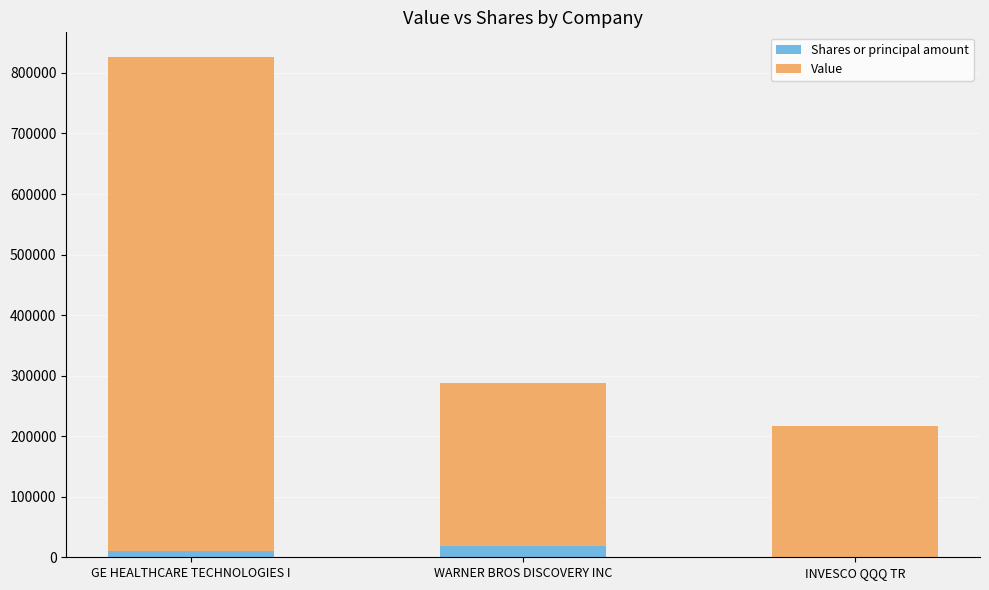

The Shares or principal amount series shows 17880 at WARNER BROS DISCOVERY INC. True or false?

True